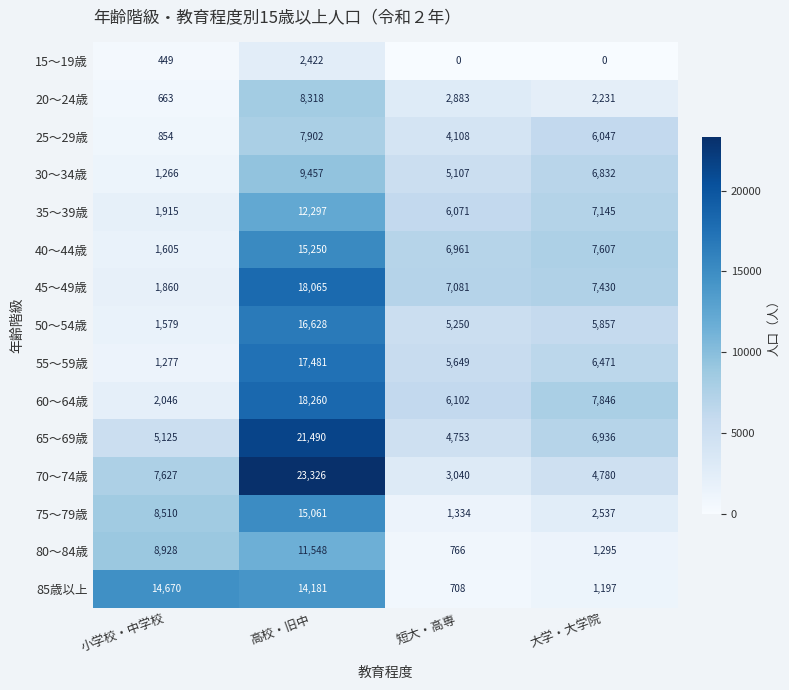

Which category has the highest value across all series?

高校・旧中